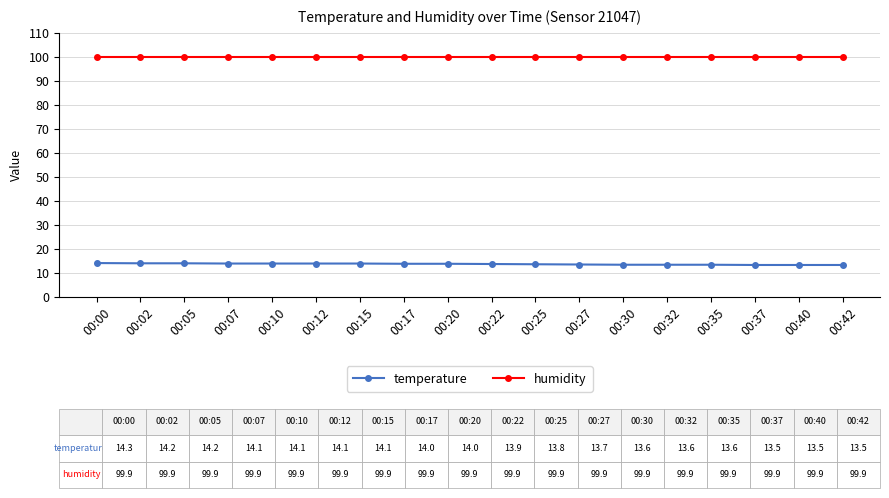

What is the sum of all humidity values?

1798.2